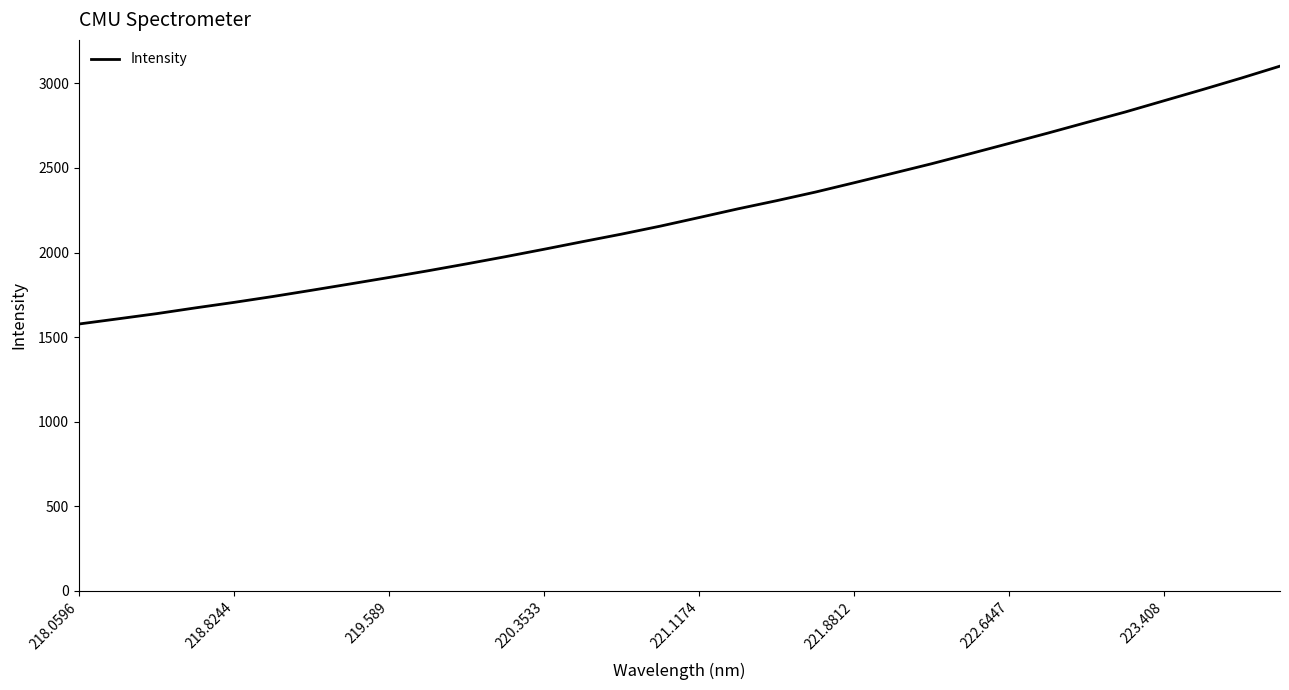

How many distinct data groups are displayed?

1